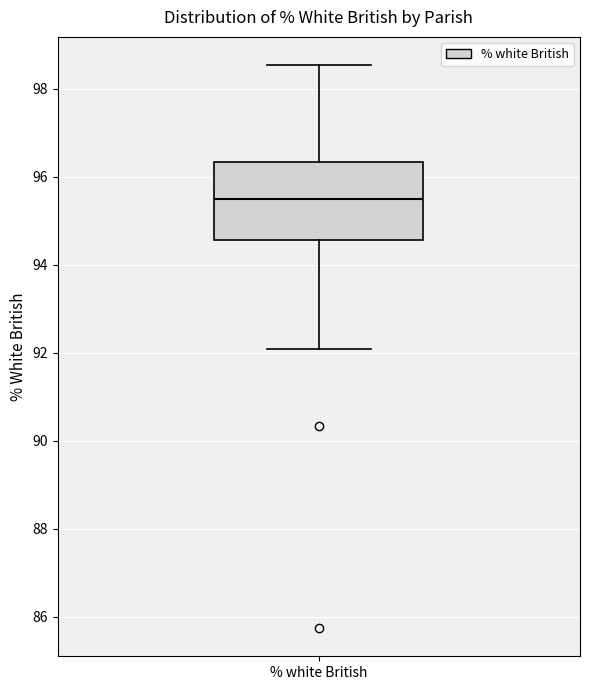

Read this box plot against the y-axis: the position of the median line, the range covered by the box, and the ends of both whiskers. The values are not printed on the chart, so give them approximately, as read against the axis.

median 95.6, box 94.6 to 96.4, whiskers 92.0 to 98.6